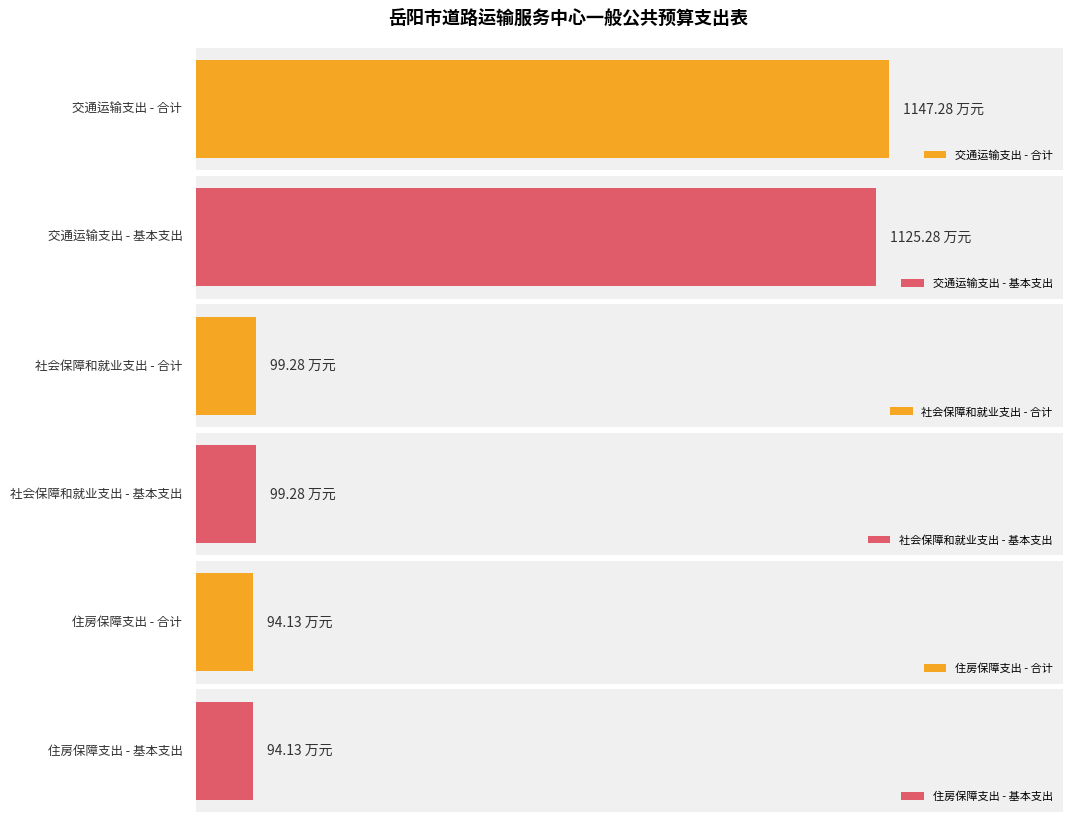

What is the minimum value for 合计?

94.1